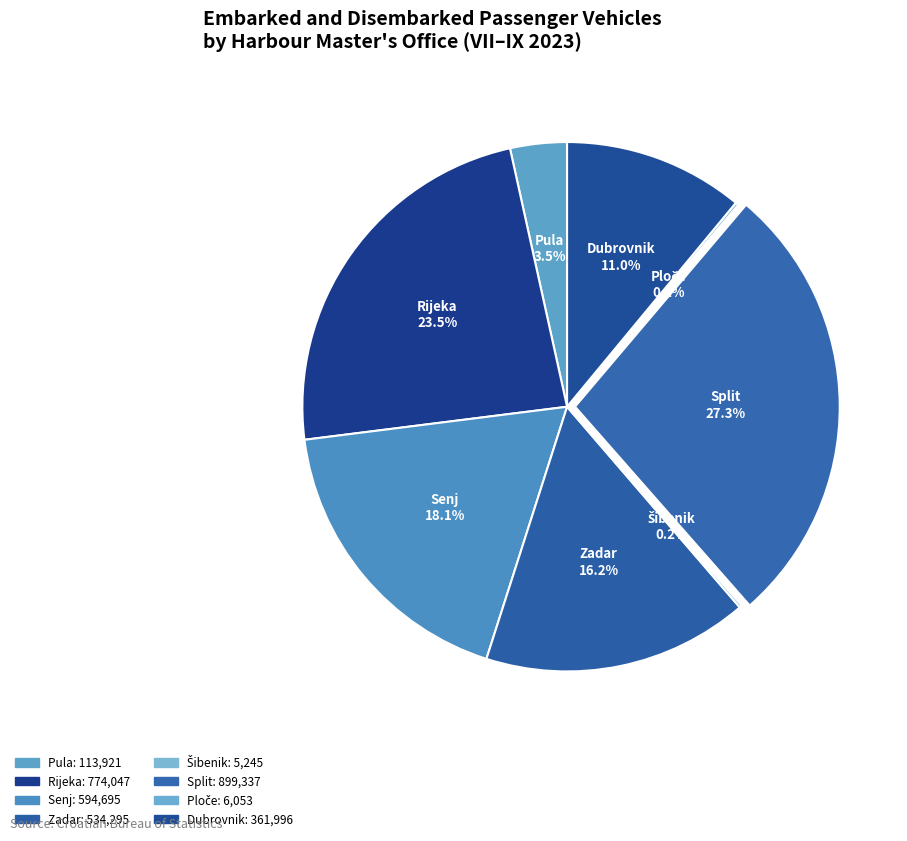

The Zadar slice represents 10% of the pie. True or false?

False